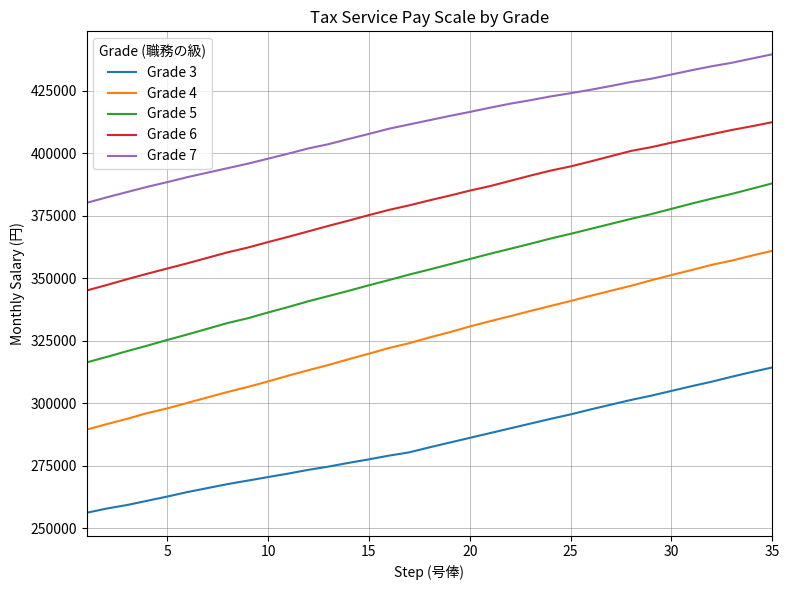

What is the maximum value for Grade 6?

412500